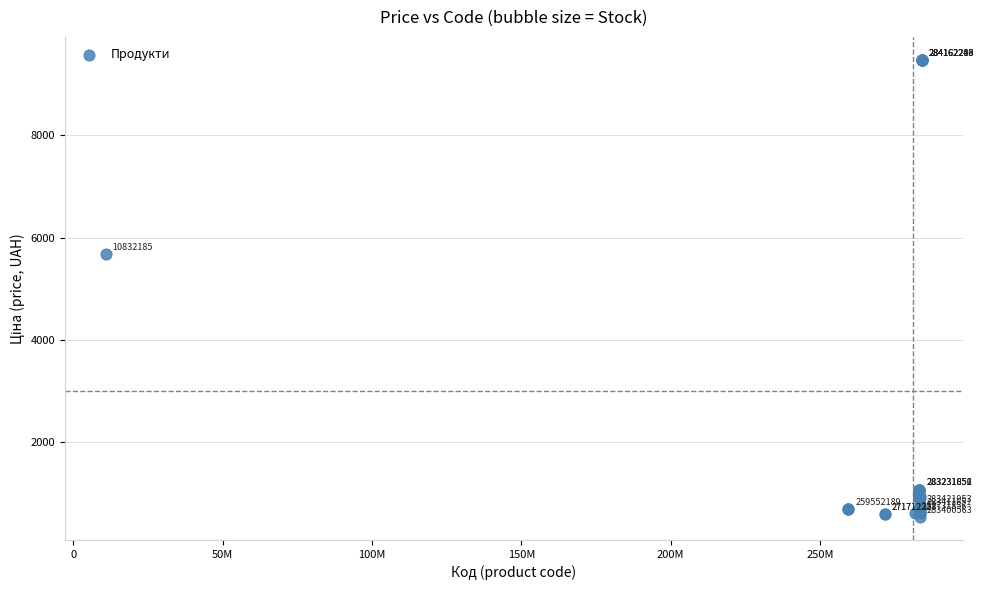

What Y value in the scatter plot is closest to 5005?

5673.8